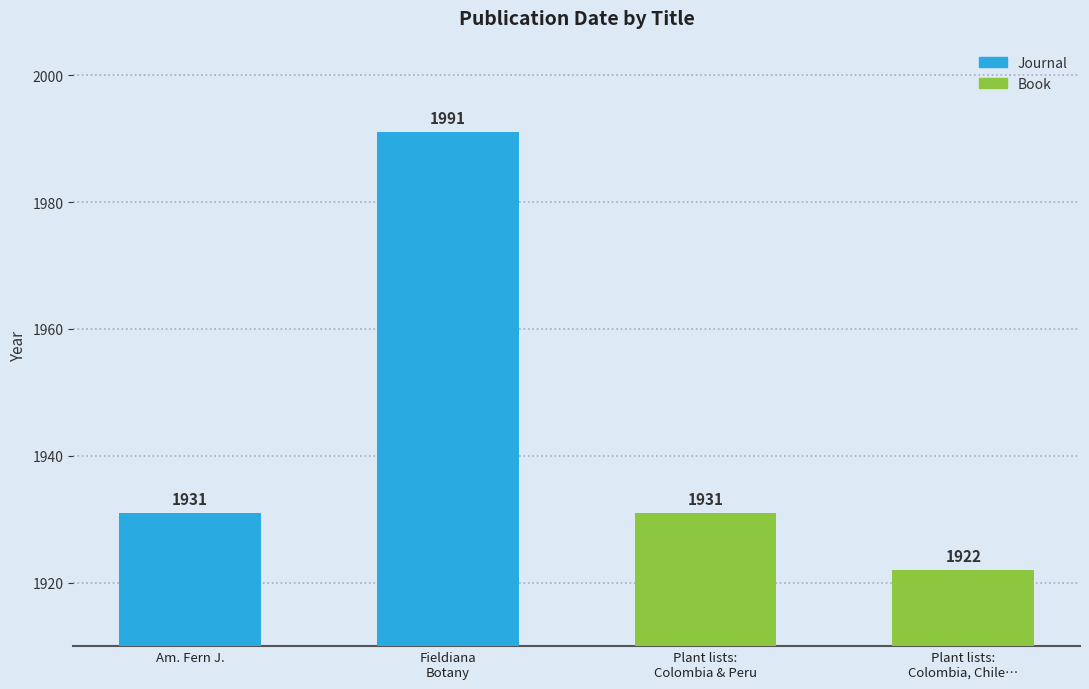

Reading left to right, list all the values displayed in this chart.

American fern journal=1931	Fieldiana Botany=1991	Plant lists: Colombia and Peru=1931	Plant lists: Colombia, Chile, Peru=1922